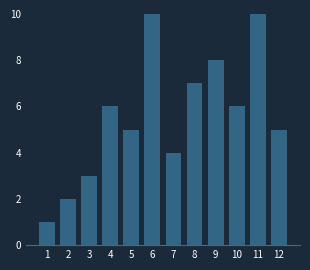

Reading left to right, transcribe all the data shown in this chart.

1=1	2=2	3=3	4=6	5=5	6=10	7=4	8=7	9=8	10=6	11=10	12=5